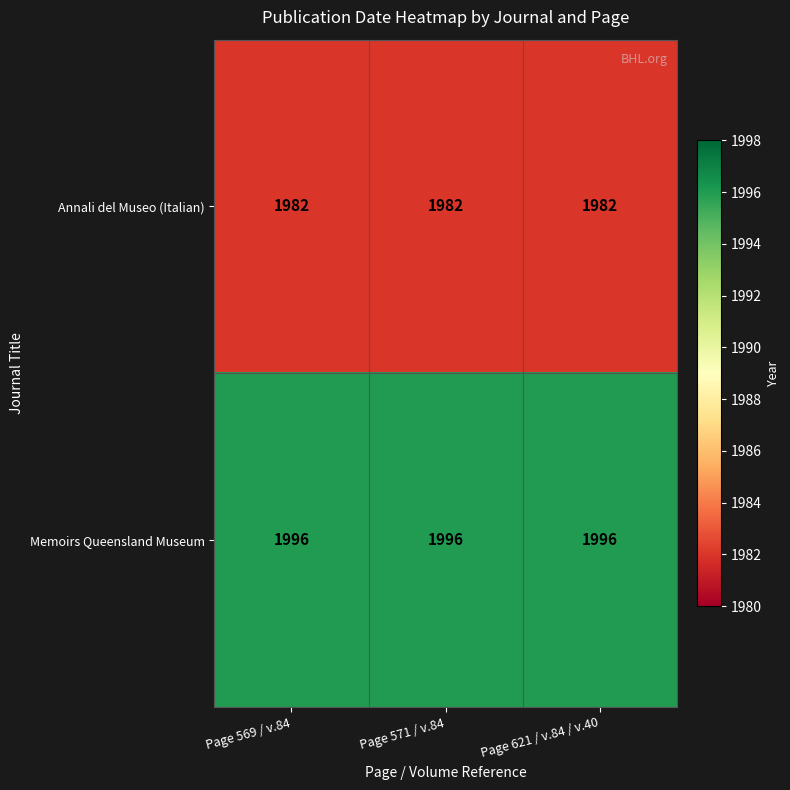

At how many categories does at least one series exceed 1989?

3